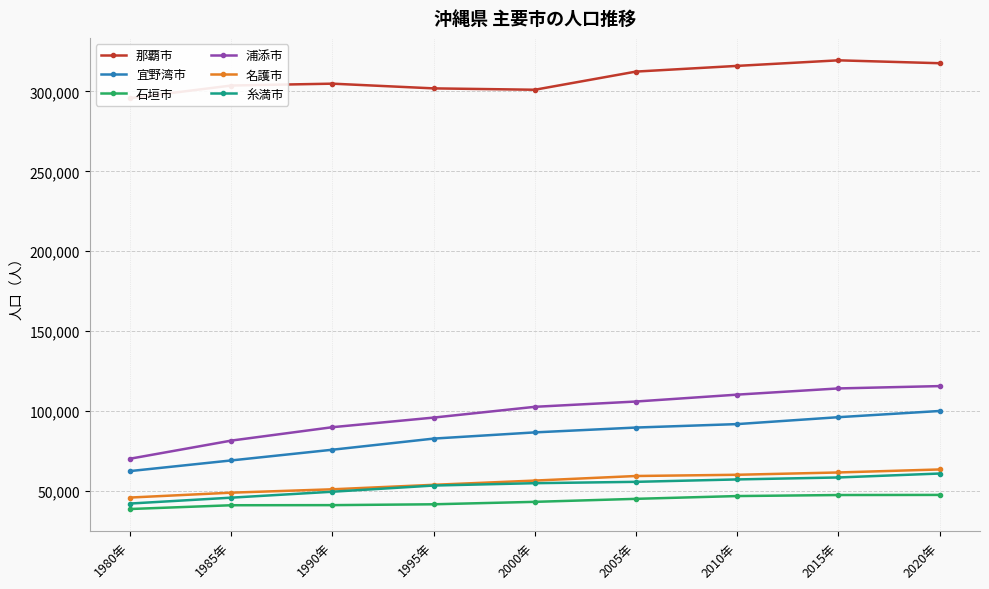

Which label corresponds to the smallest value in the chart?

1980年